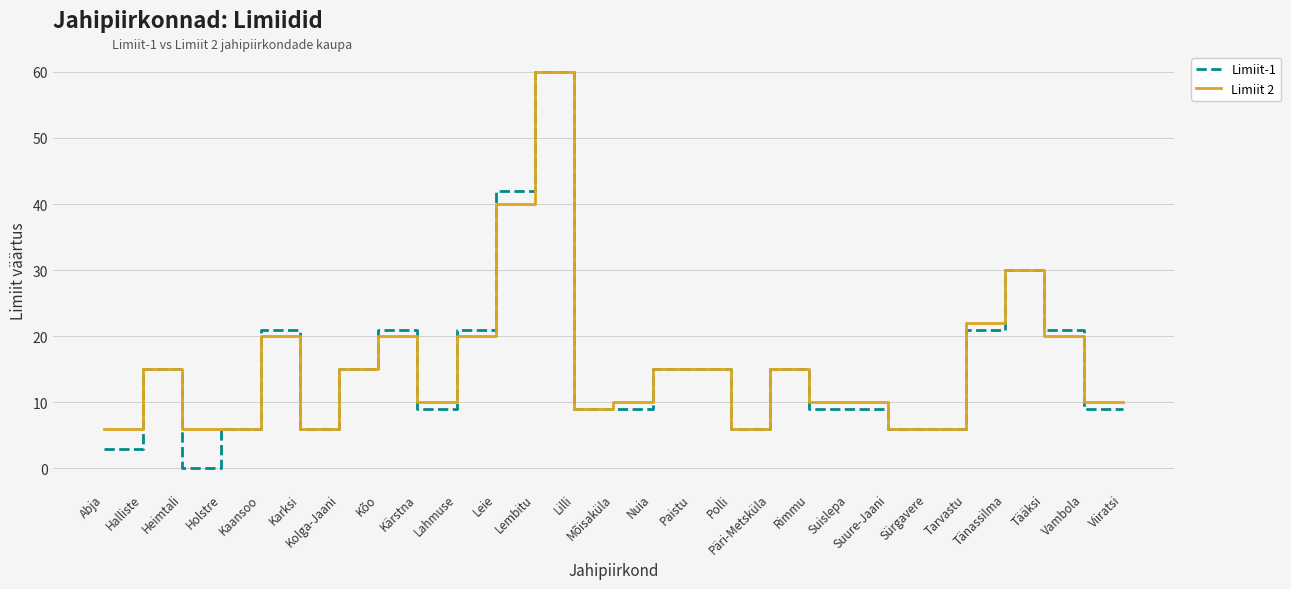

What is the total value across all series at Lilli?

18